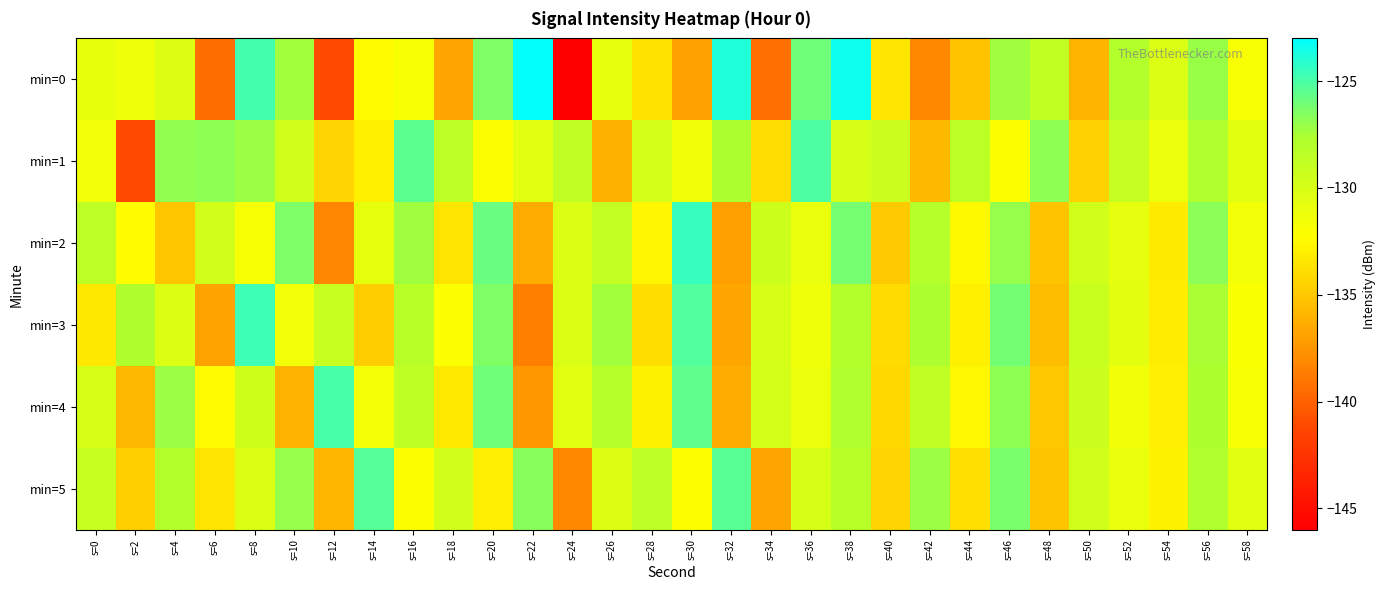

At which category is the sum across all series the highest?

s=38